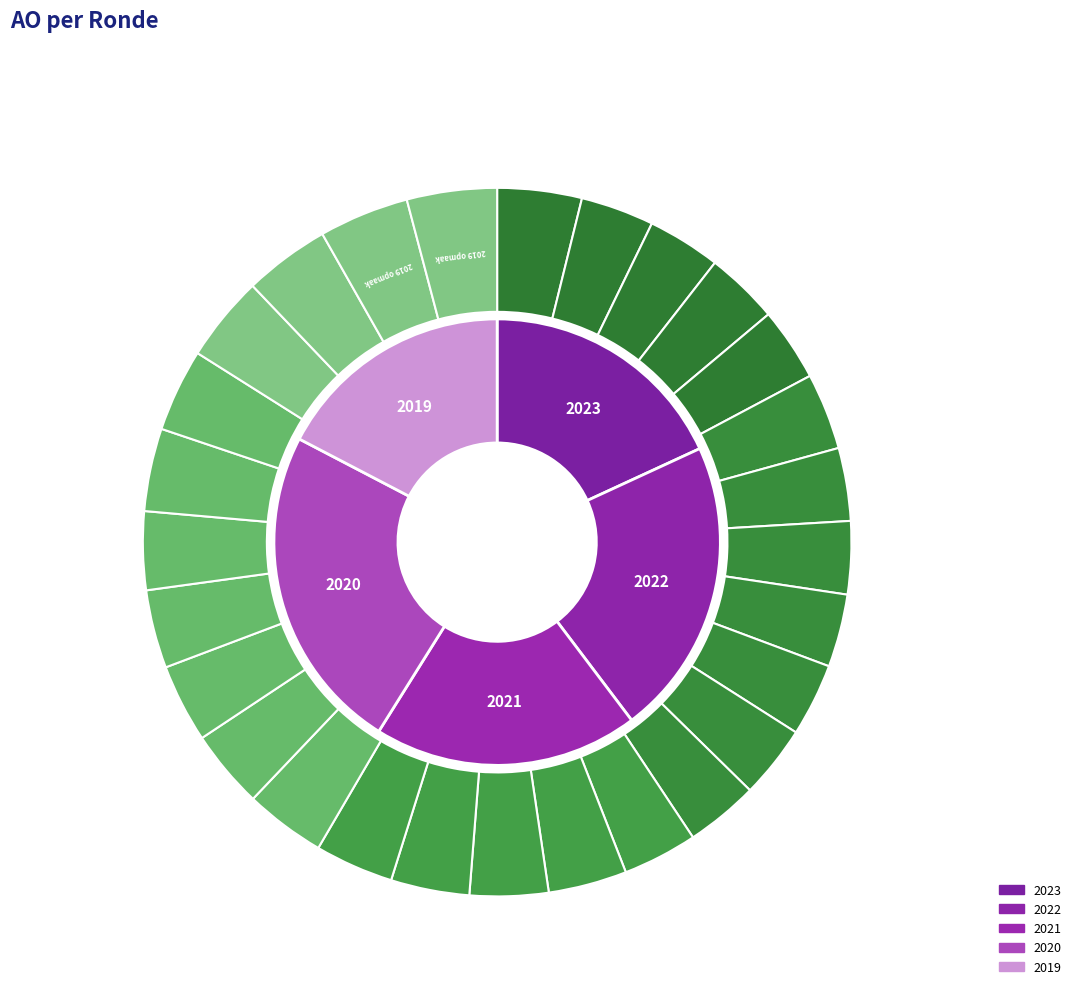

Which slice is the smallest?

2022 2de aanpassing goedgekeurd